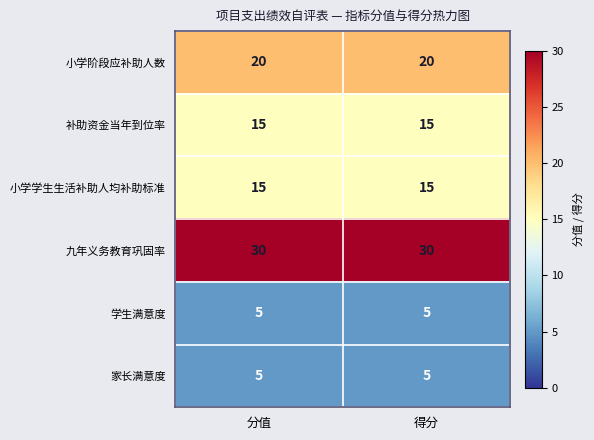

What is the difference between the highest and lowest values at 分值?

25